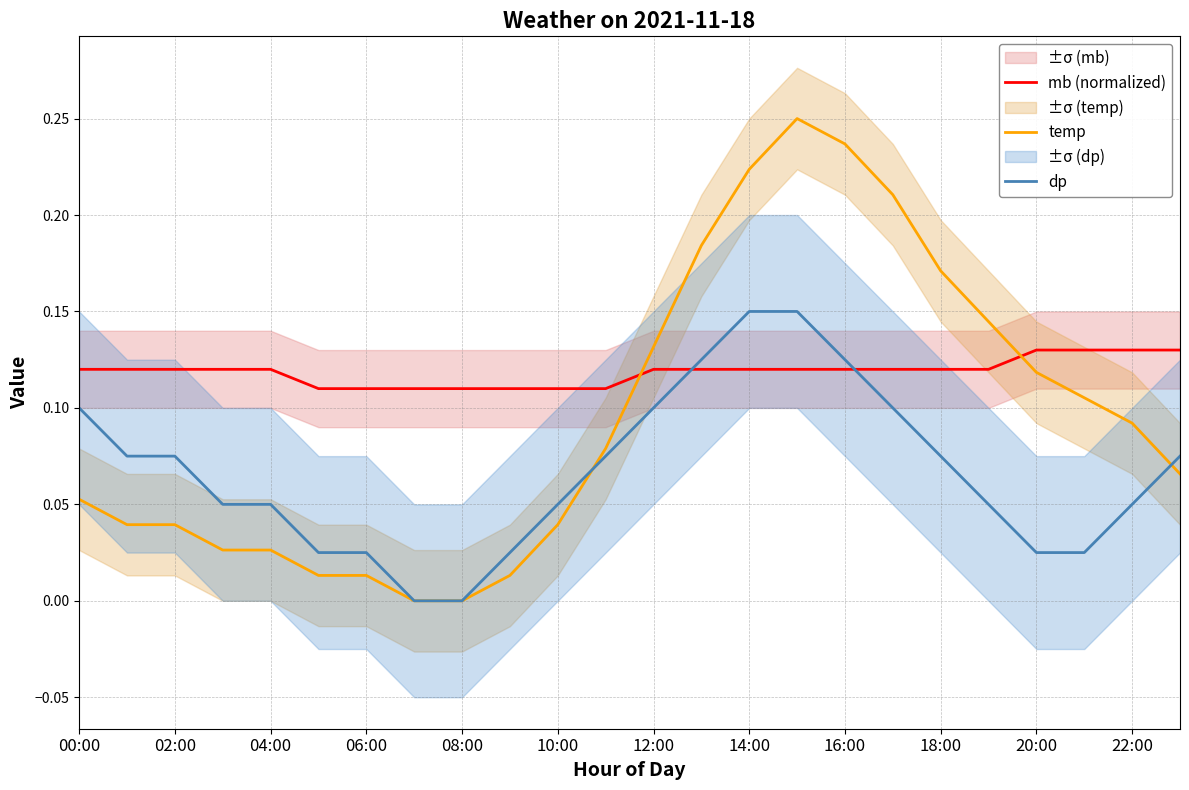

True or false: dp and mb (normalized) cross at least once.

True